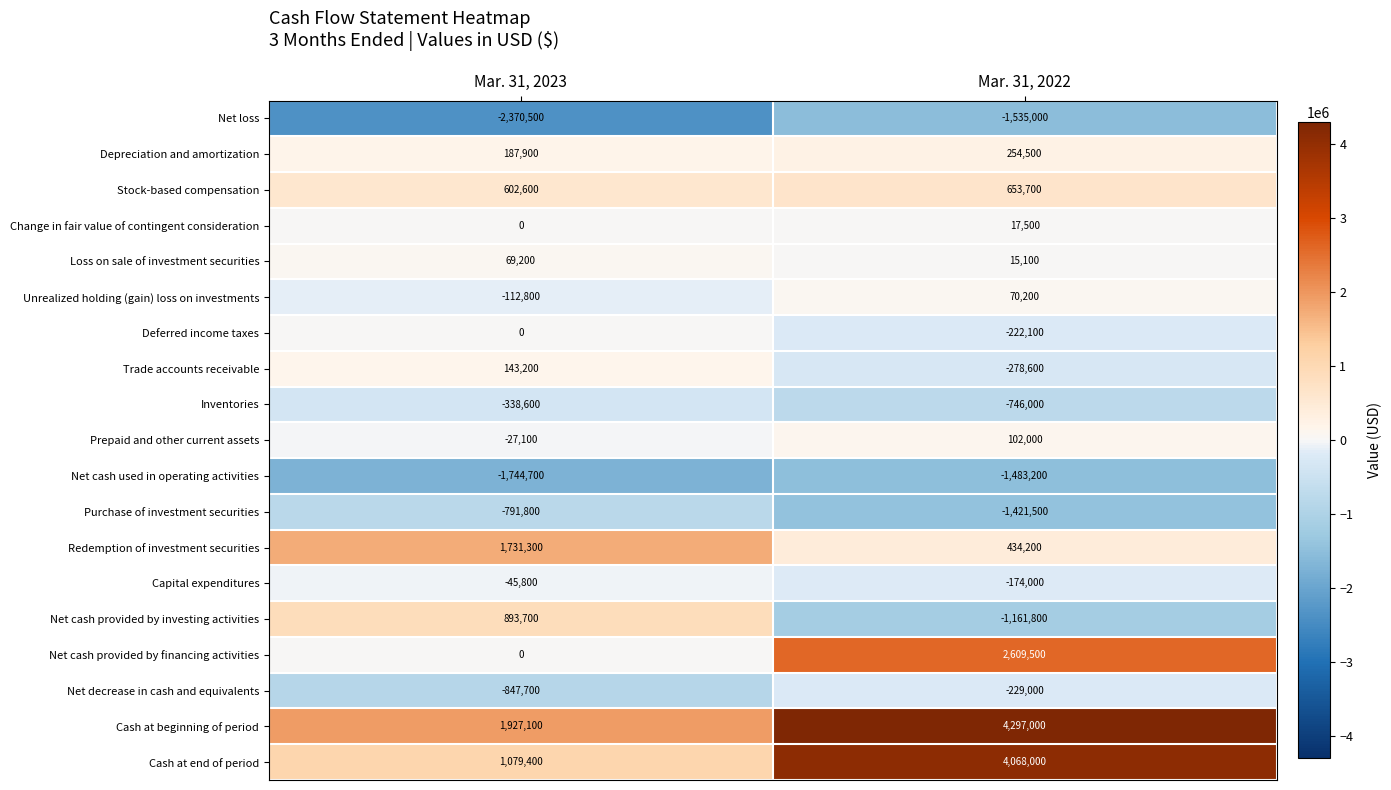

At which category is the sum across all series the highest?

Mar. 31, 2022